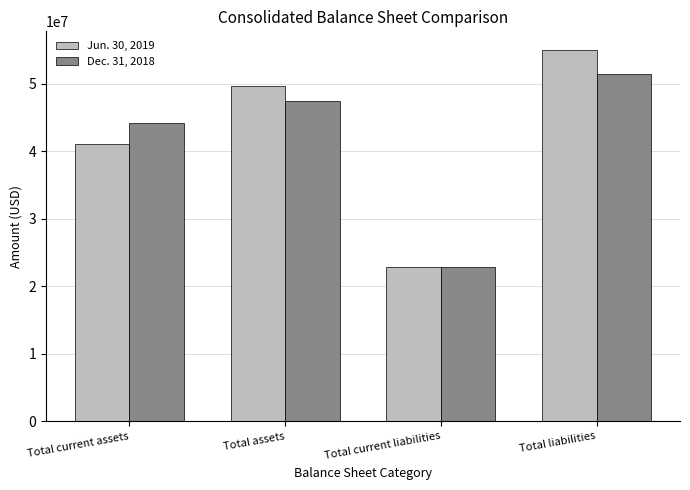

What is the sum of the Jun. 30, 2019 values at Total current liabilities and Total assets?

72480735